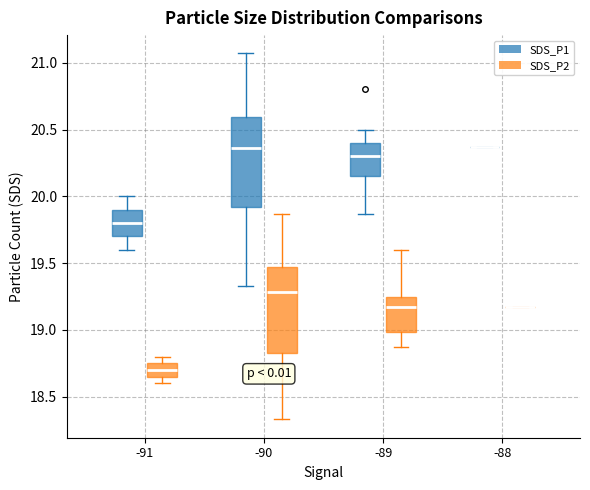

Reading left to right, transcribe this box plot: for each box, give where its median line is, the range the box spans, and where its two whiskers end, as read against the y-axis. The values are not printed on the chart, so give them approximately, as read against the axis.

-91 (SDS_P1): median 19.80, box 19.70 to 19.90, whiskers 19.60 to 20.00
-91 (SDS_P2): median 18.70, box 18.65 to 18.75, whiskers 18.60 to 18.80
-90 (SDS_P1): median 20.35, box 19.90 to 20.60, whiskers 19.35 to 21.05
-90 (SDS_P2): median 19.30, box 18.85 to 19.45, whiskers 18.35 to 19.85
-89 (SDS_P1): median 20.30, box 20.15 to 20.40, whiskers 19.85 to 20.50
-89 (SDS_P2): median 19.15, box 19.00 to 19.25, whiskers 18.85 to 19.60
-88 (SDS_P1): box collapsed to a line at 20.35, whiskers 20.35 to 20.35
-88 (SDS_P2): box collapsed to a line at 19.15, whiskers 19.15 to 19.15